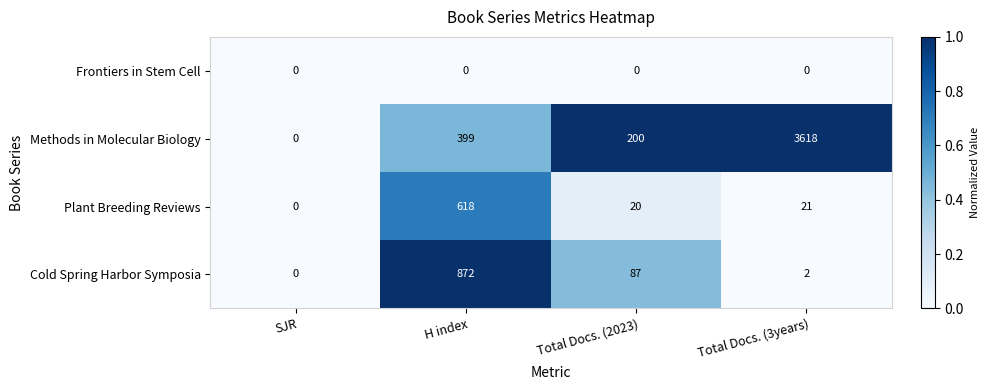

How many data points in Methods in Molecular Biology are less than 399?

2